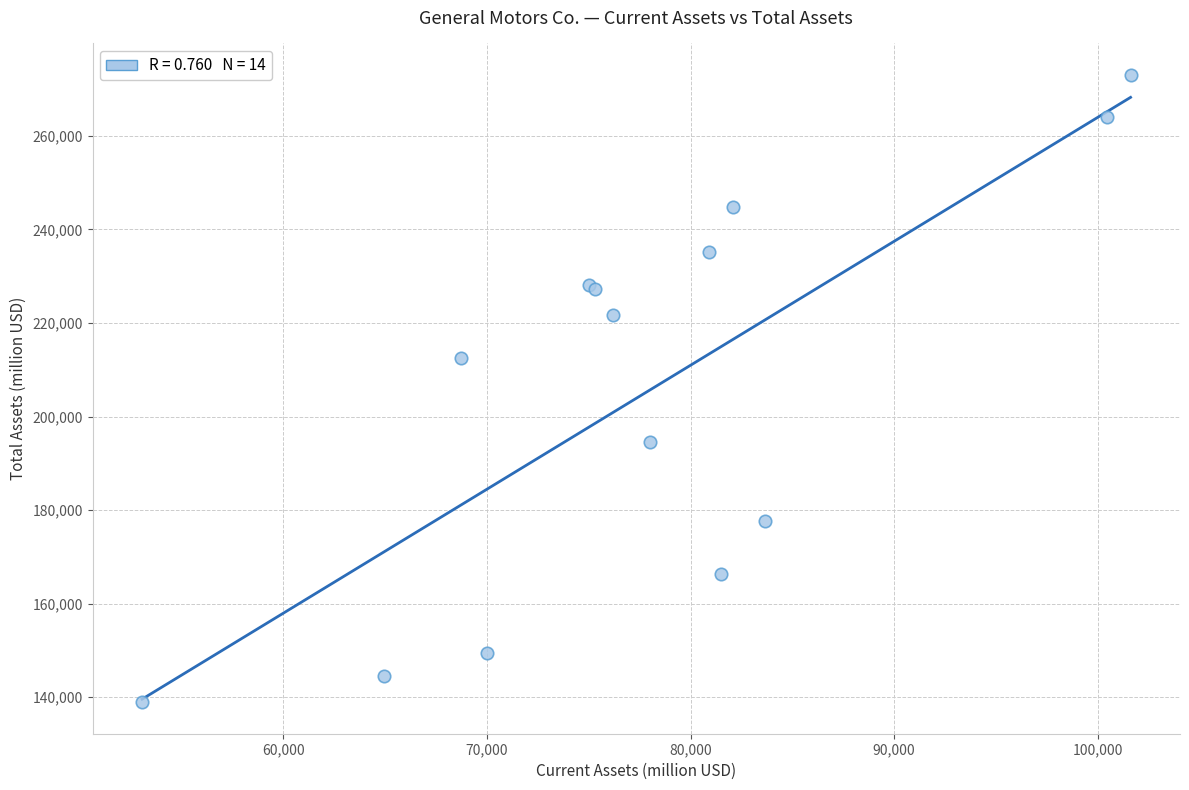

What Y value in the scatter plot is closest to 205981?

212482